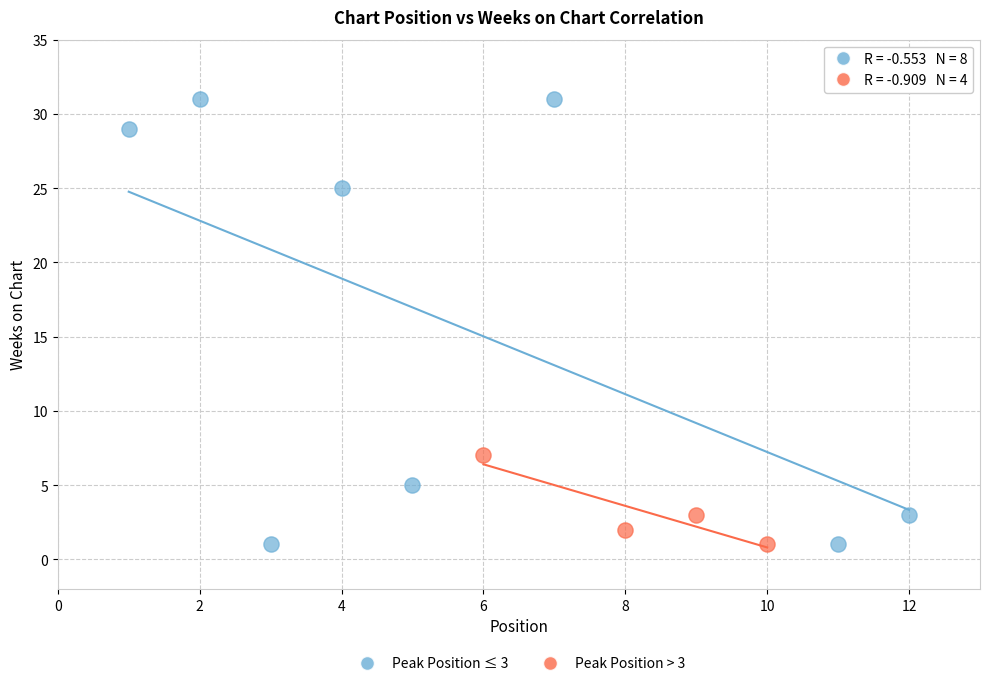

Which series contains the highest Y value?

Peak Position ≤ 3